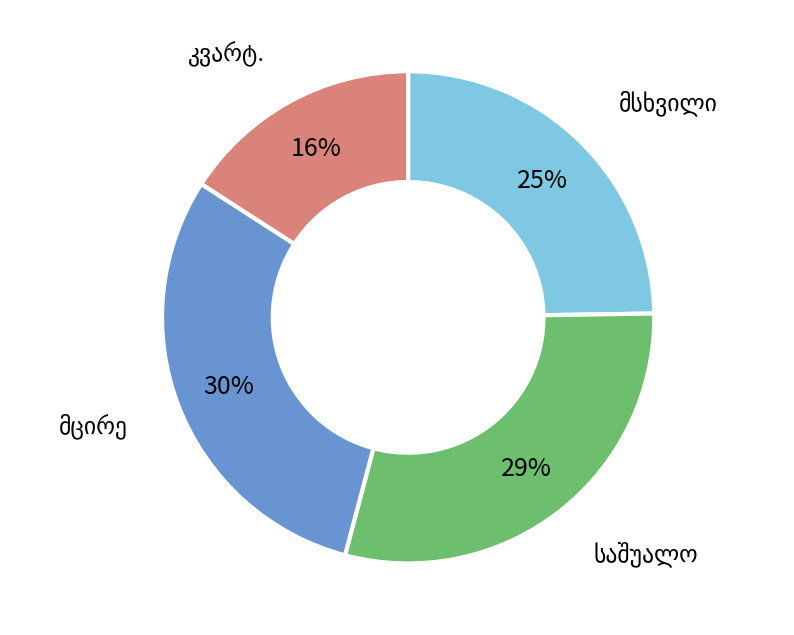

Is there a majority slice in this chart?

No